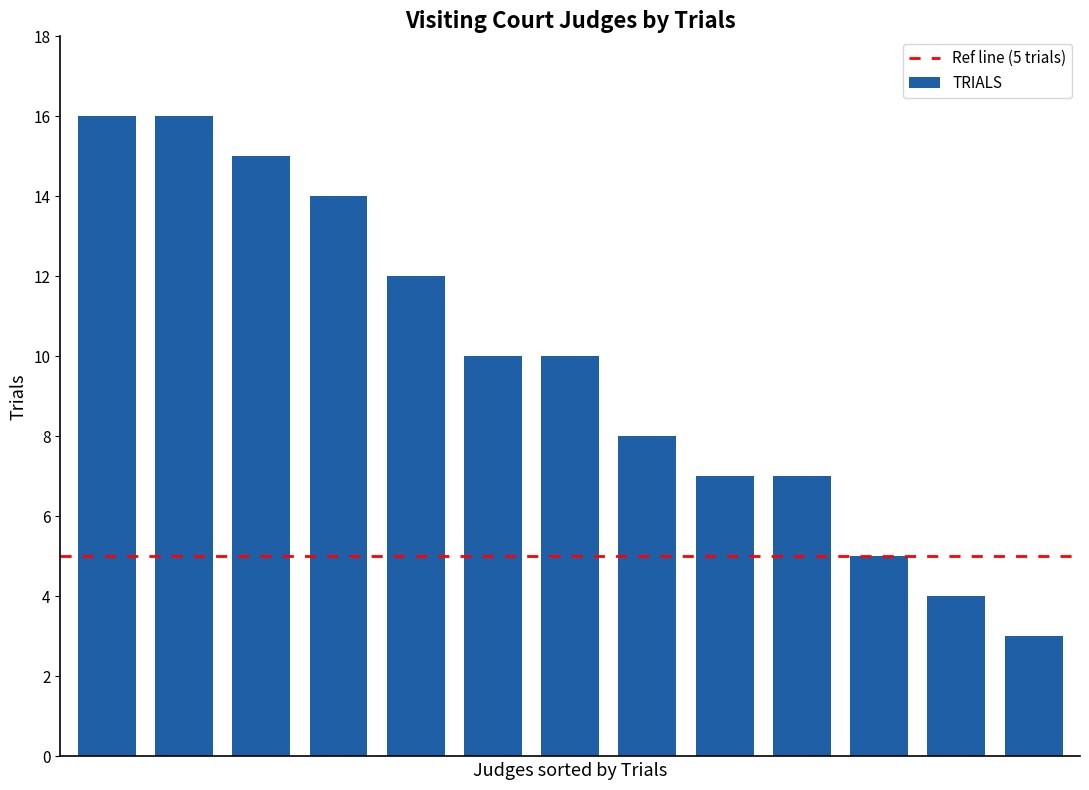

What is the average value?

10